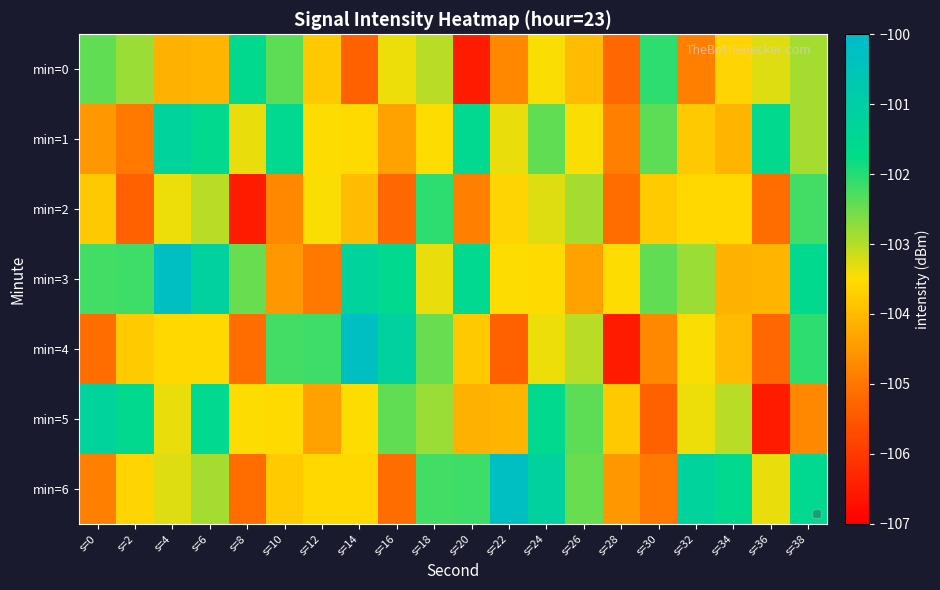

Count the number of data series in this chart.

7